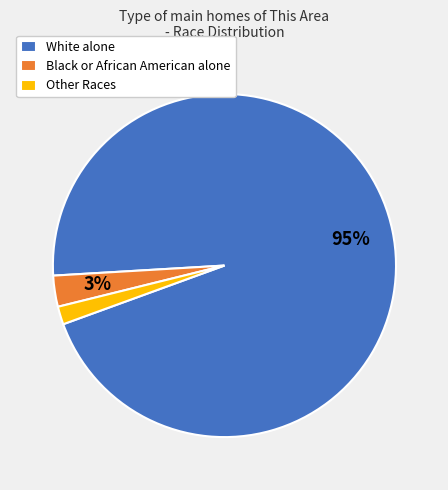

To the nearest percent, what is the average slice percentage?

33%